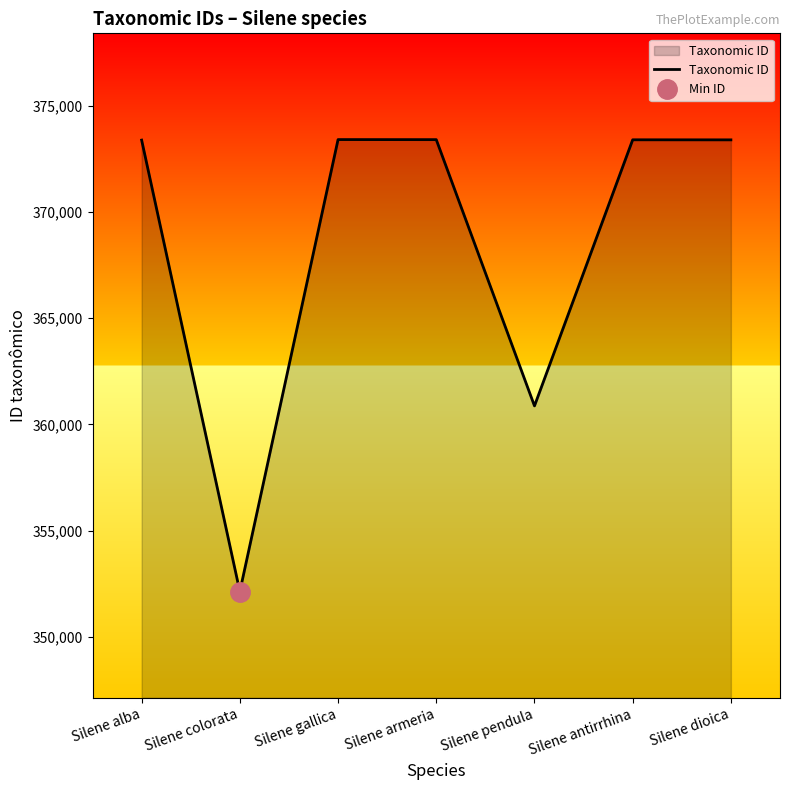

True or false: the data has more than 0 interior local peaks.

True